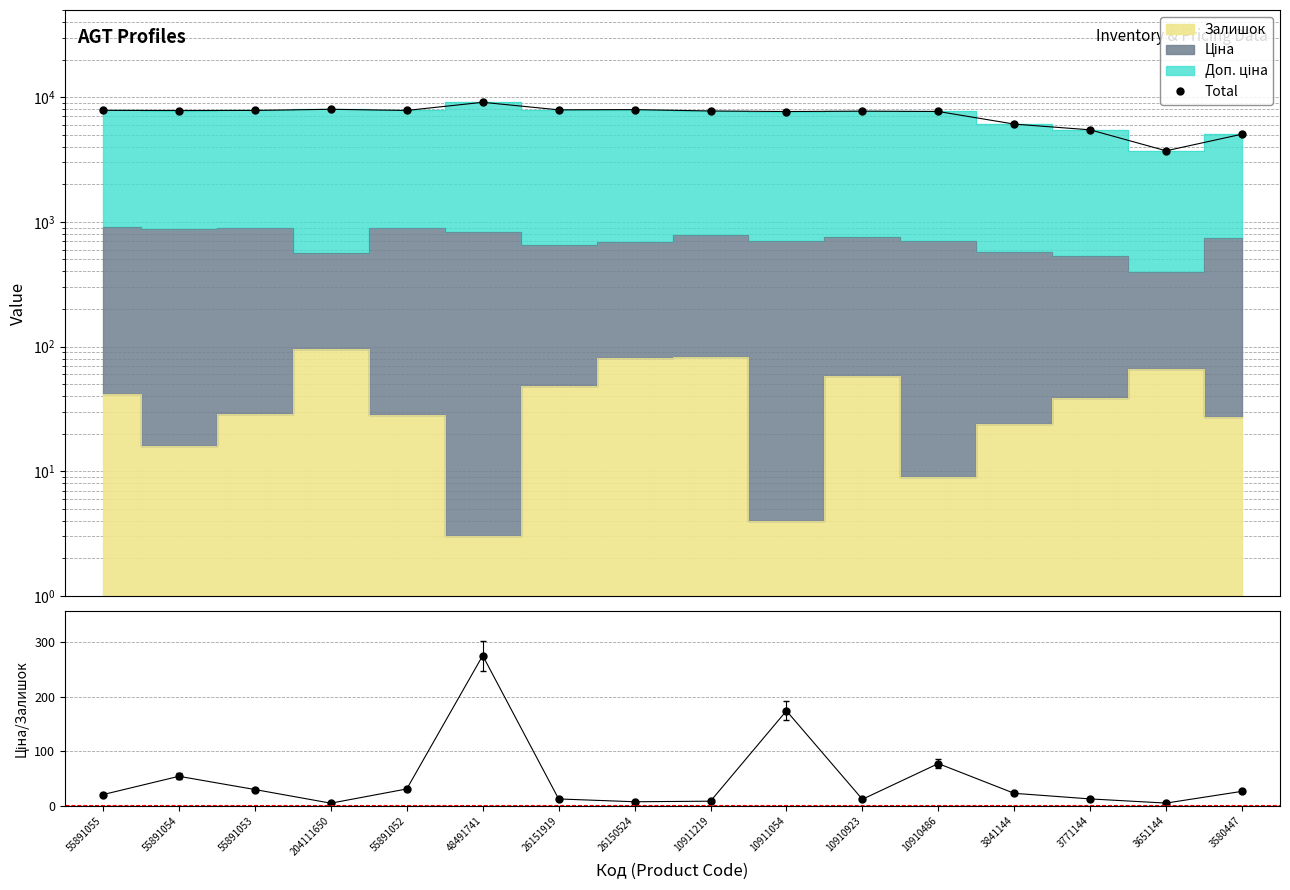

At which category is the sum across all series the highest?

48491741